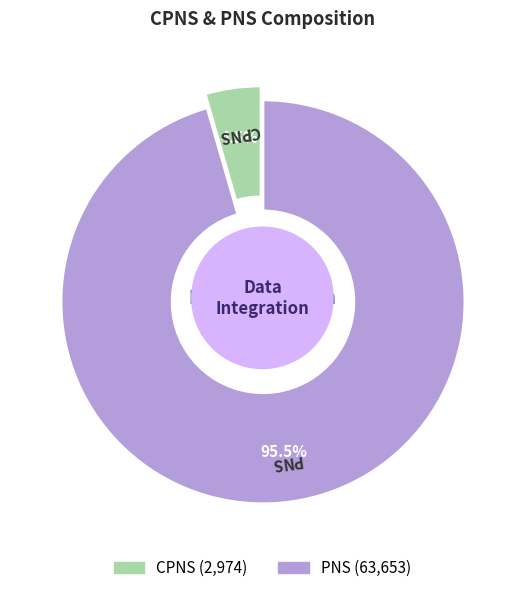

Is it true that PNS is 96% of the pie?

True